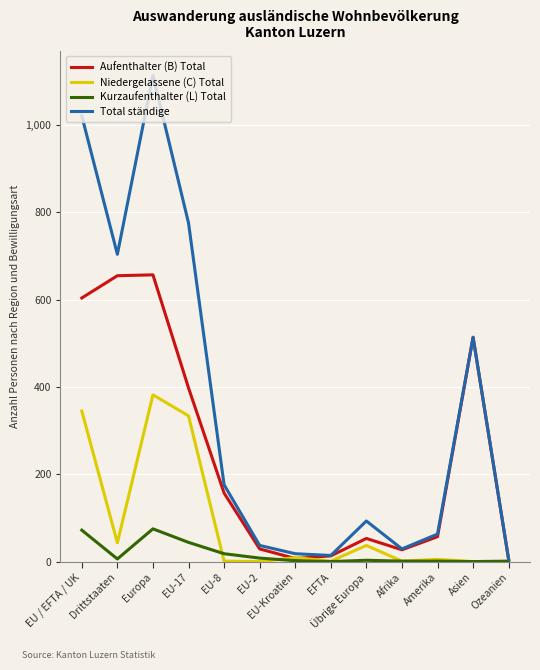

Between Drittstaaten and EU-Kroatien, which series saw the biggest shift?

Total ständige